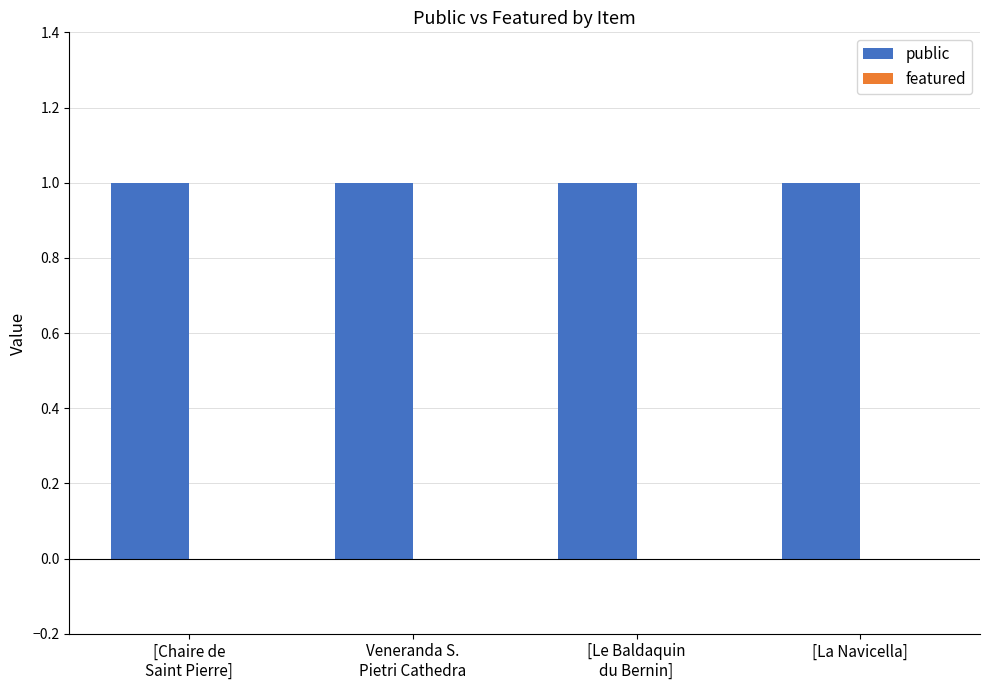

At which category is the sum across all series the highest?

[Chaire de
Saint Pierre]